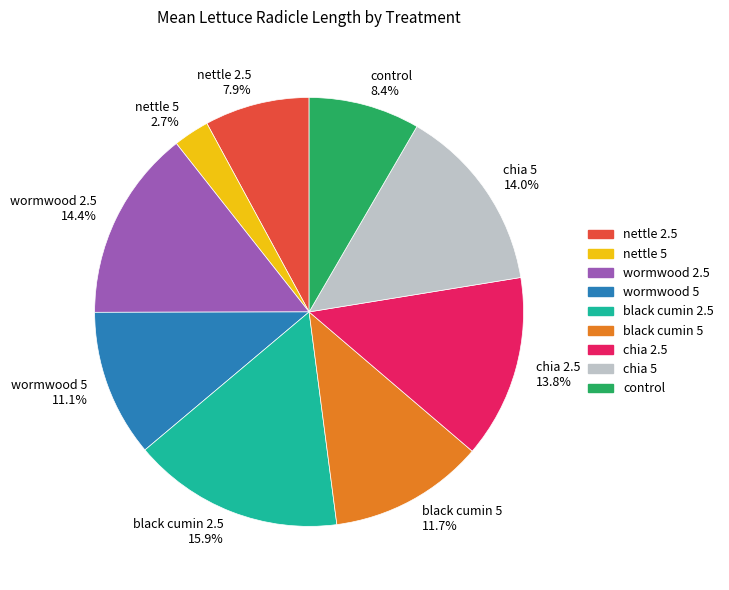

Which category has the biggest portion of the pie?

black cumin 2.5